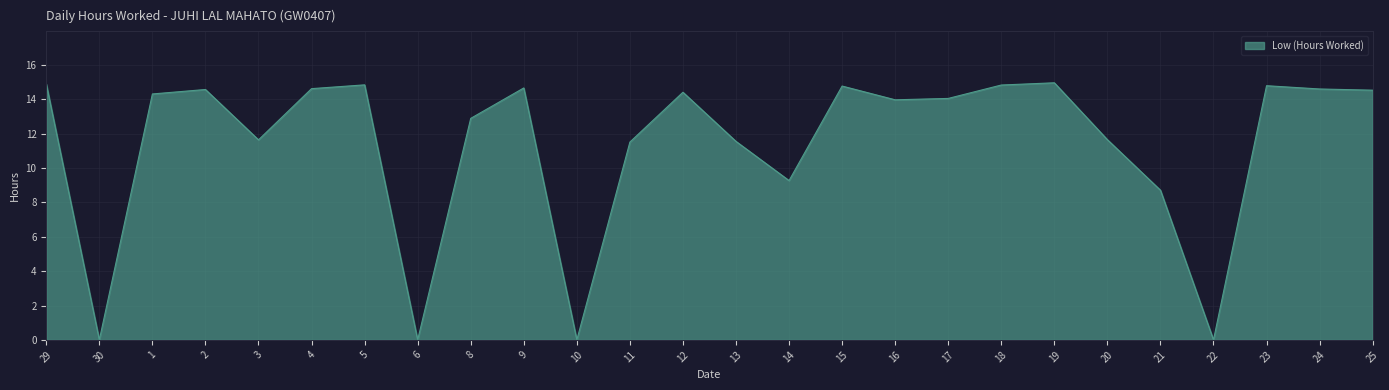

What position from the right is 30?

25